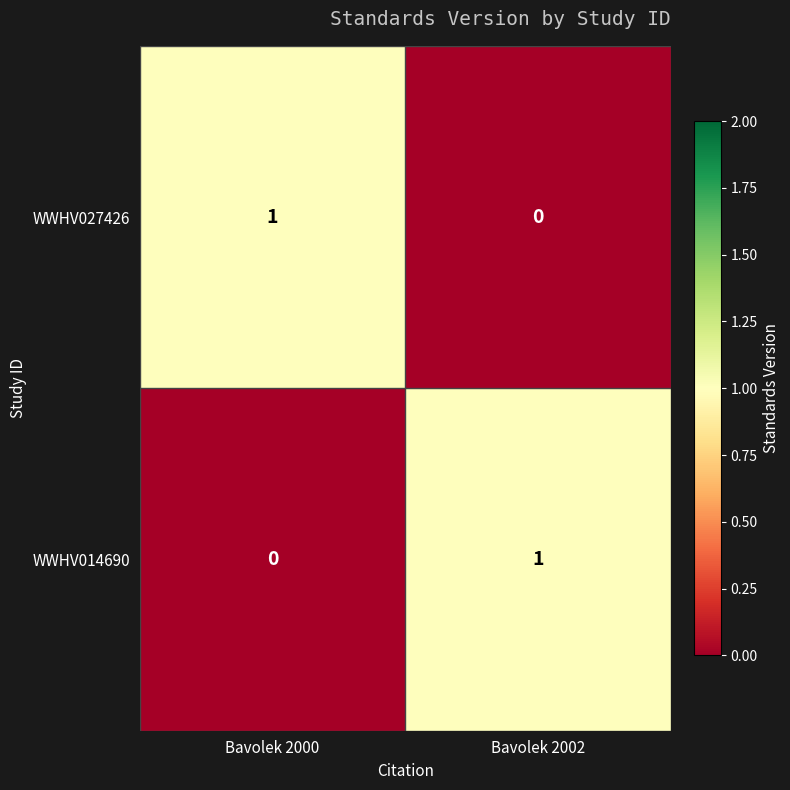

At how many categories does at least one series exceed 0?

2